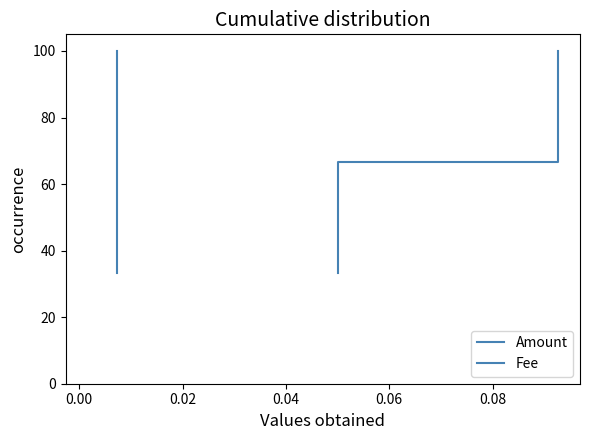

True or false: Fee has more than 1 interior local peaks.

False